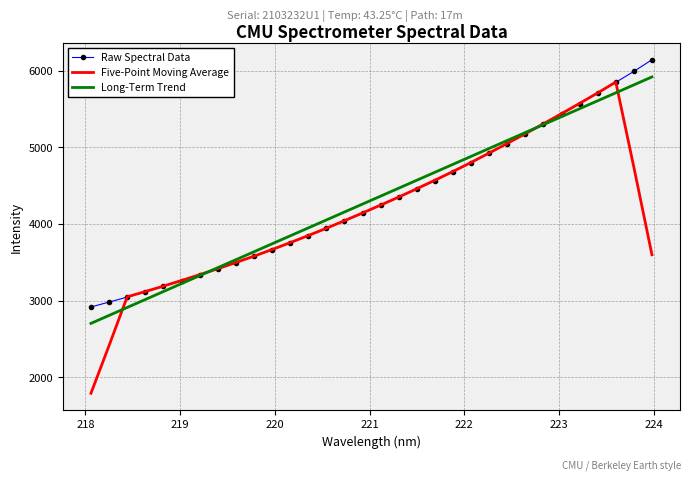

What is the lowest value of the Five-Point Moving Average series?

1787.9